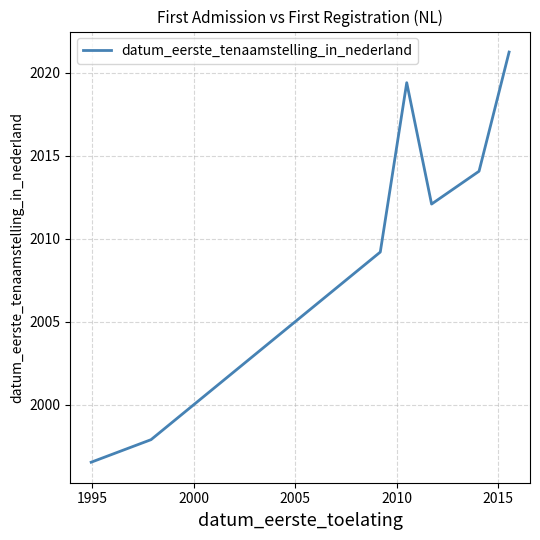

What is the difference between the maximum and minimum values?

24.7